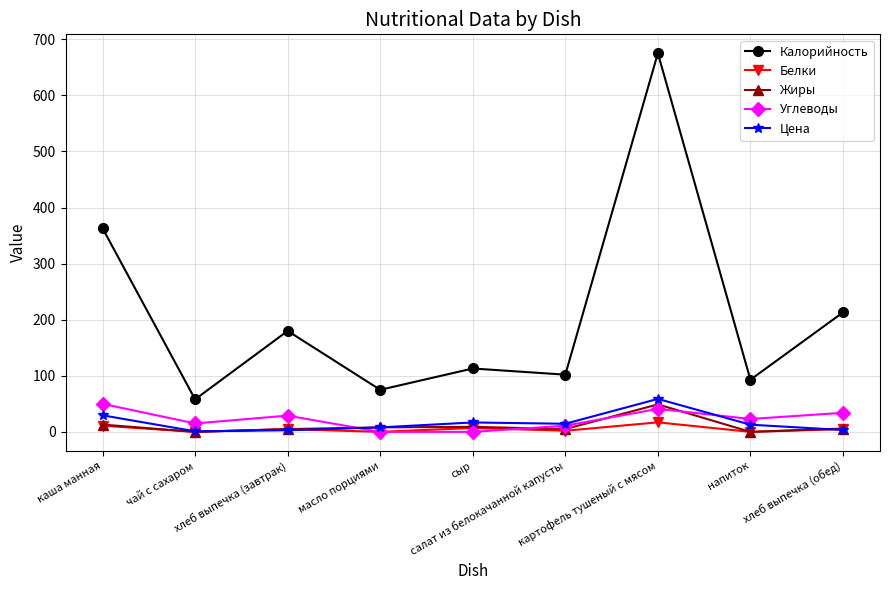

True or false: Жиры has more than 1 interior local peaks.

True